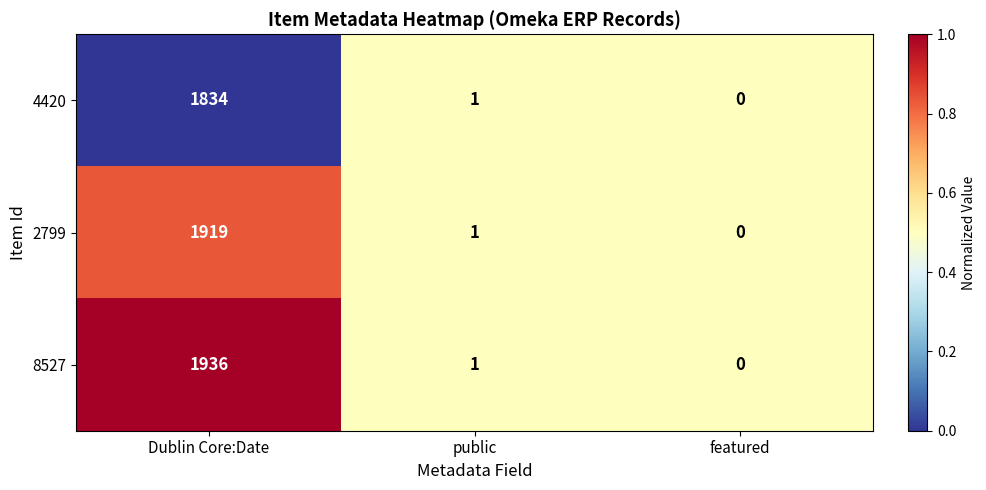

What is the average value of the 2799 series?

640